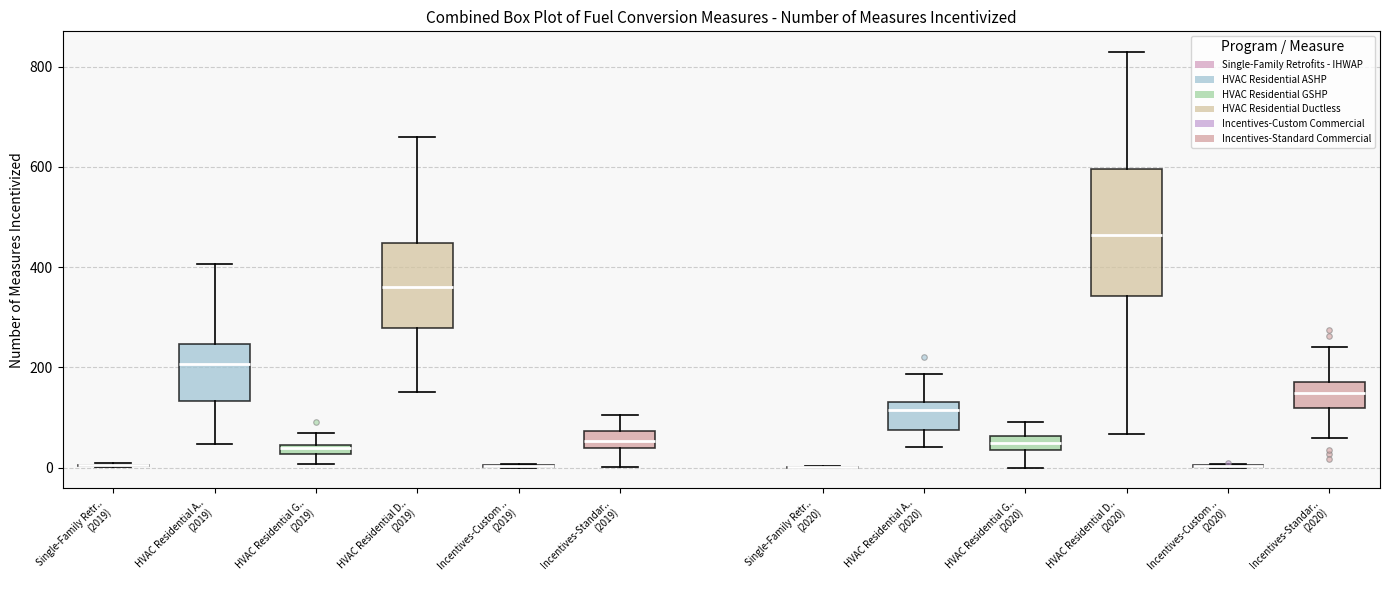

Which box is the tallest, from its lower edge to its upper edge?

HVAC Residential D.. (2020)